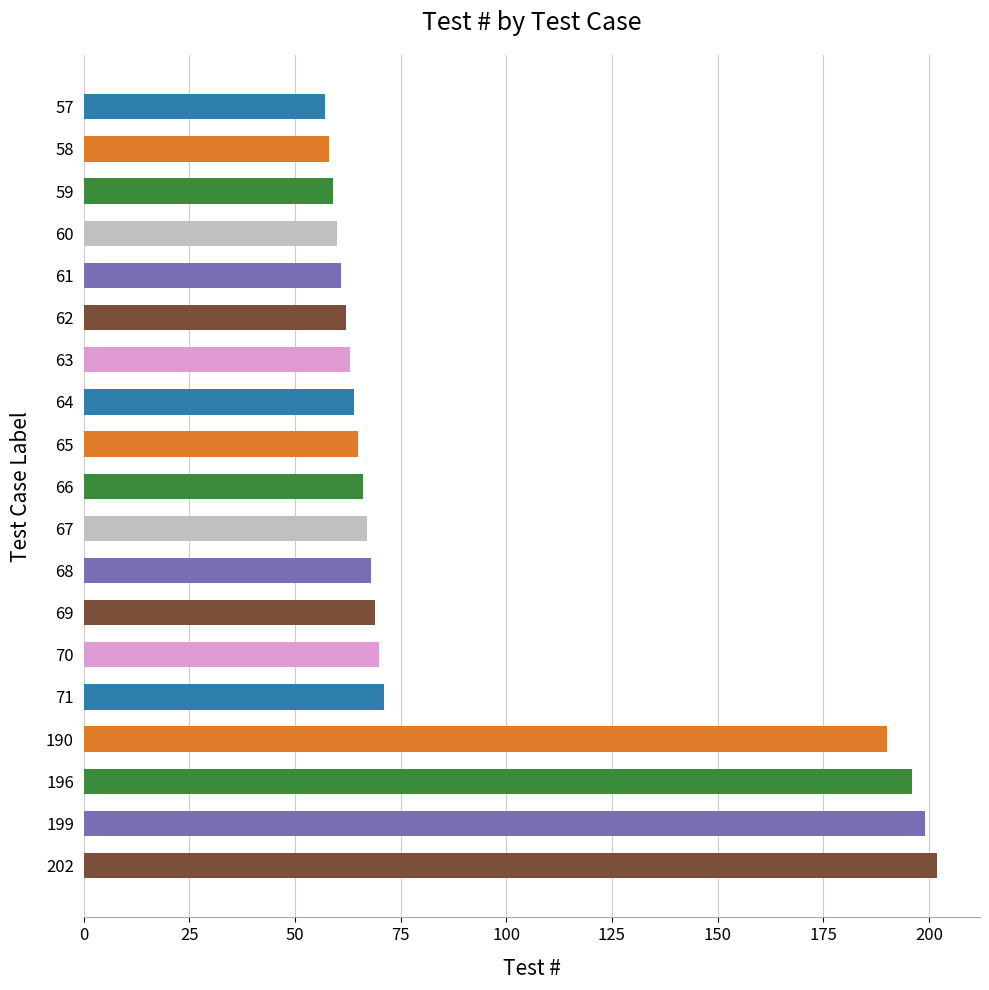

Is it true that the value at 70 is 70?

True